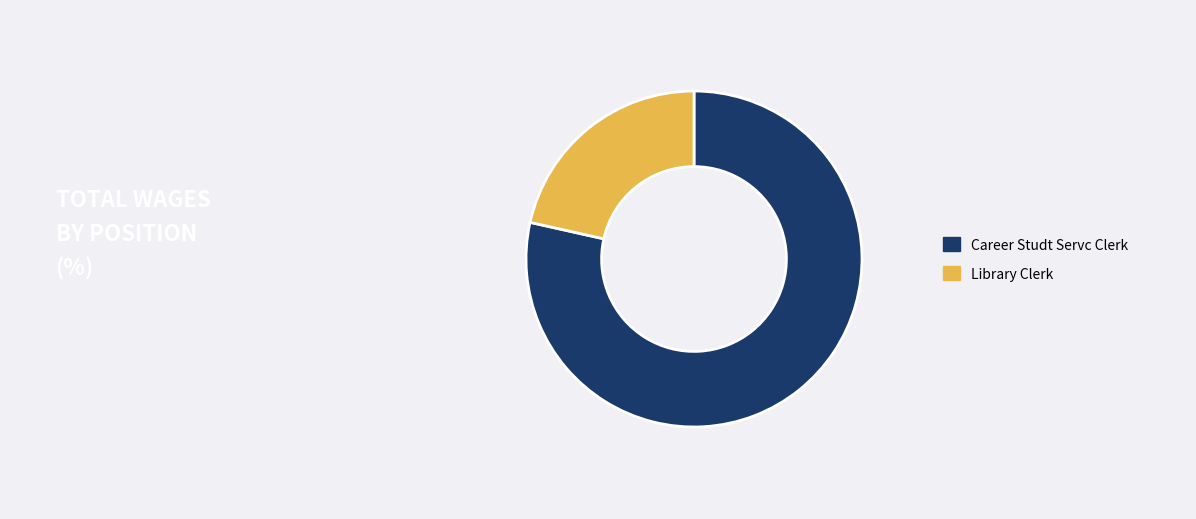

How many segments does this pie chart have?

2